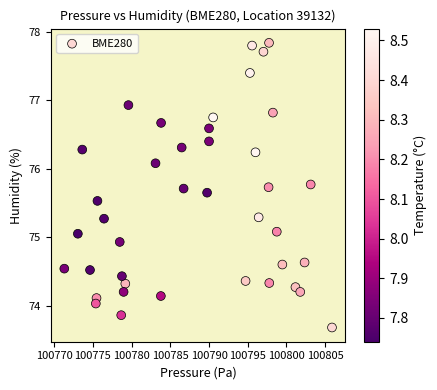

What is the range of Y values (max minus min)?

4.2